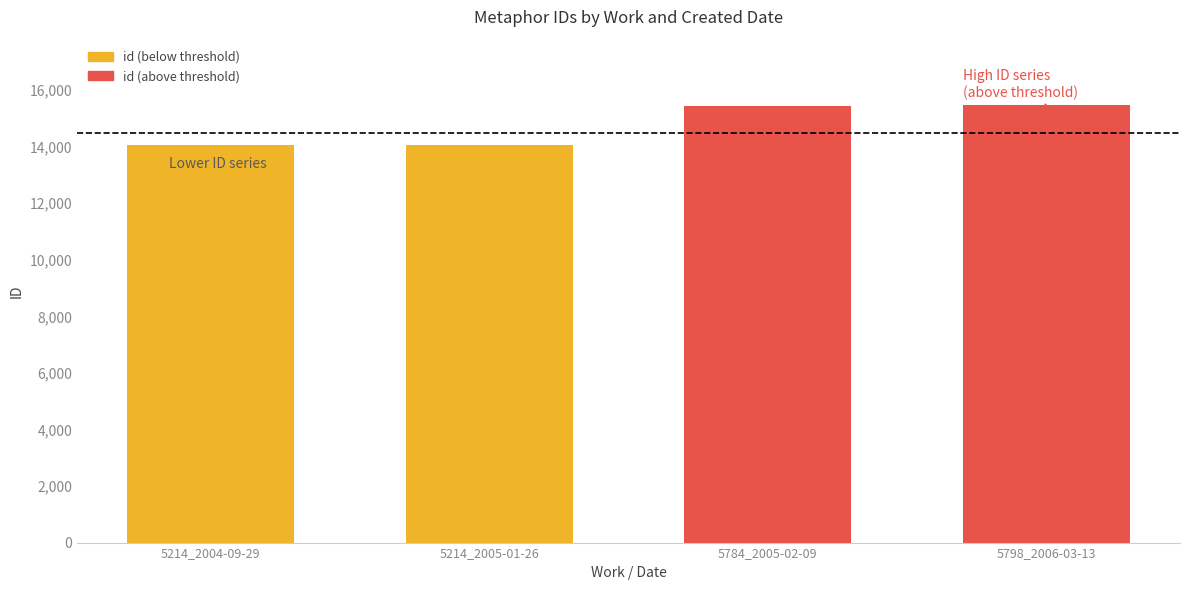

What is the ratio of the value at 5214_2005-01-26 to the value at 5214_2004-09-29?

1.0